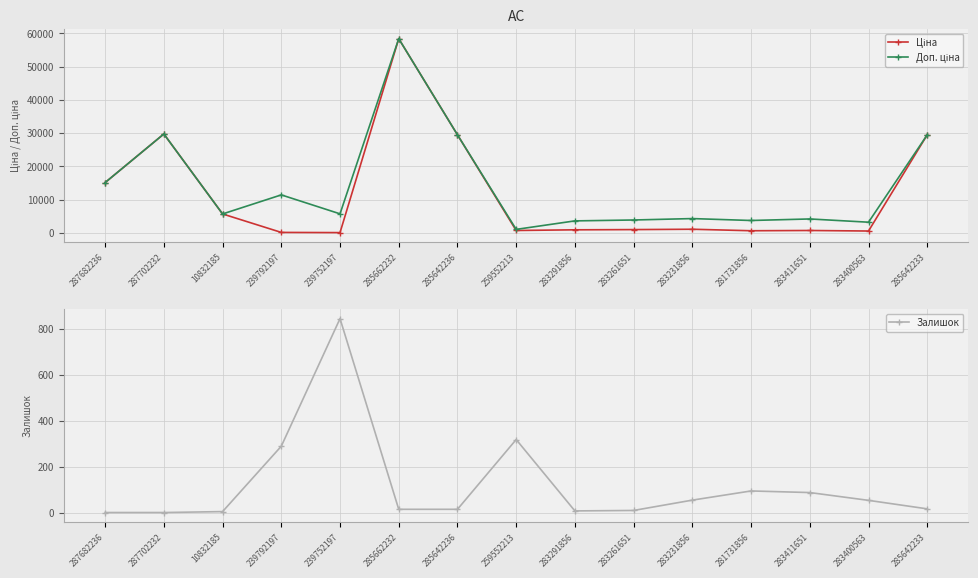

What value does the Залишок series have at 285662232?

14